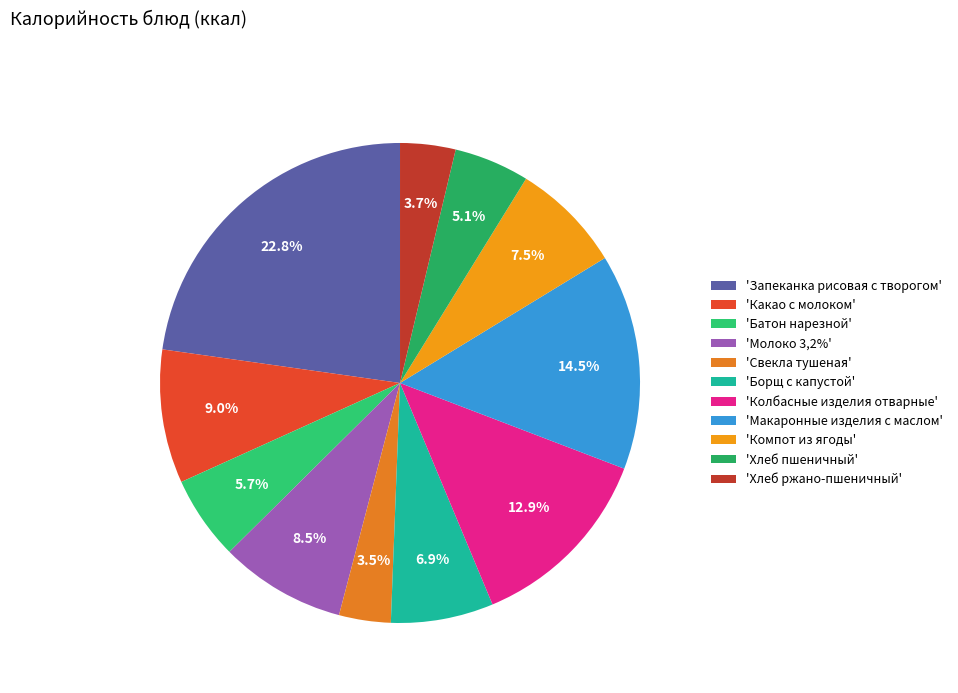

To the nearest percent, what is the average slice percentage?

9%